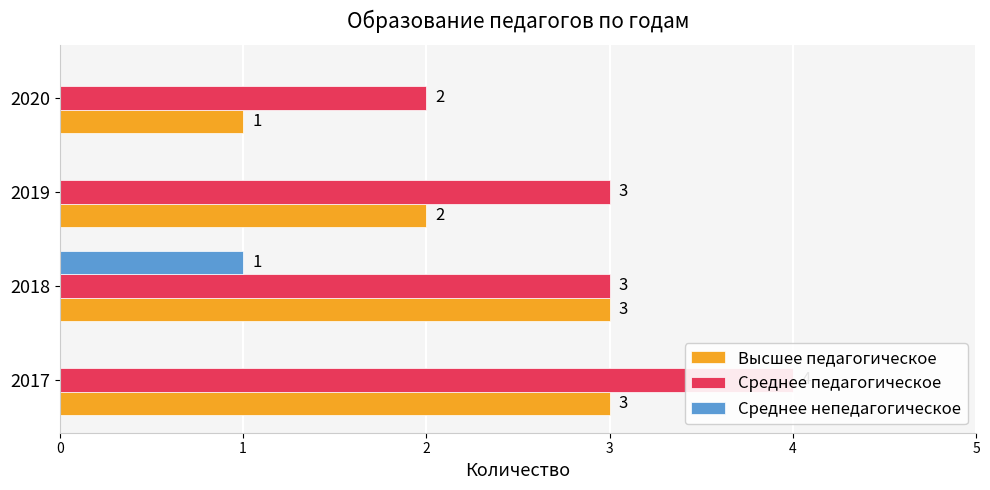

Read the Высшее педагогическое value at 2018.

3